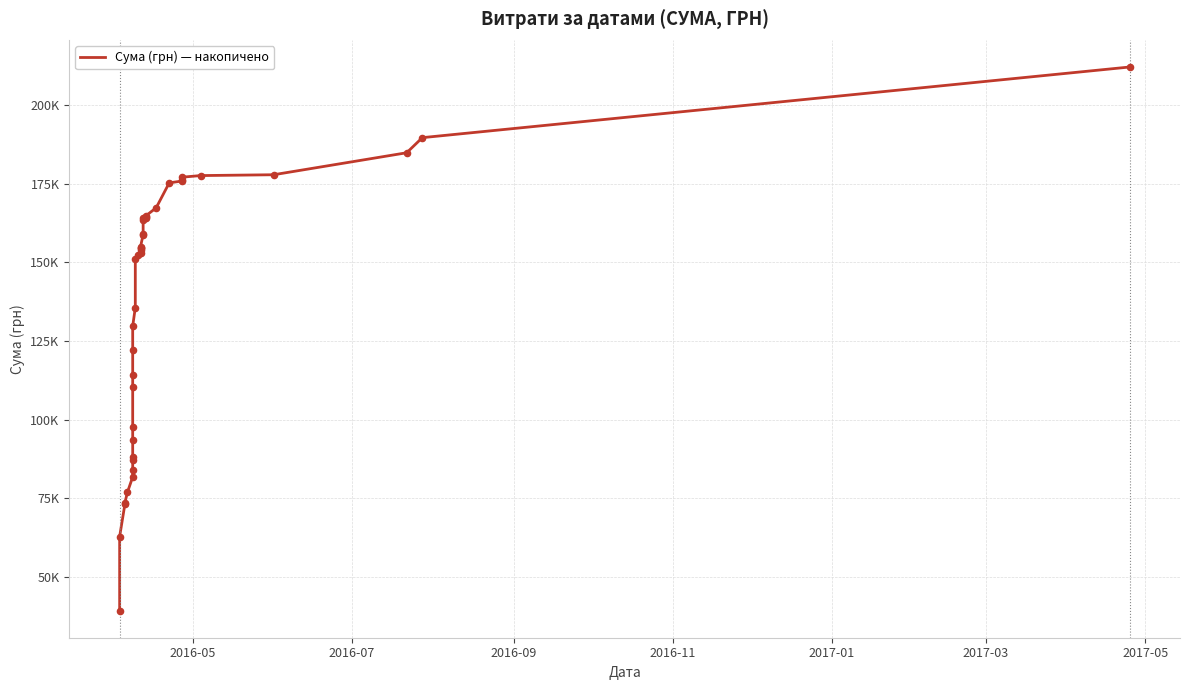

Approximately how many times larger is the value at 2017-03 compared to 2016-11?

1.1